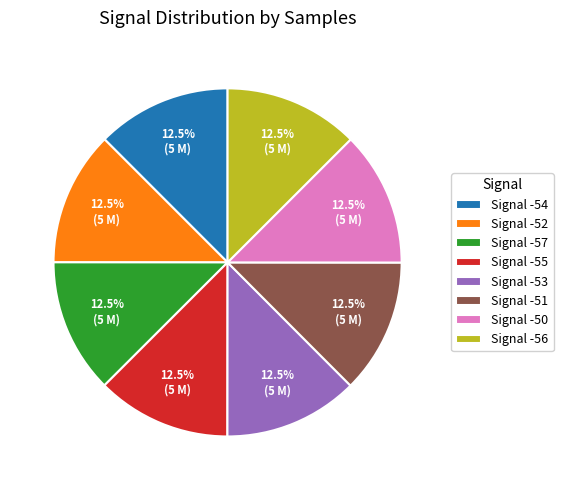

Approximately how many times larger is the value at Signal -57 compared to Signal -53?

1.0